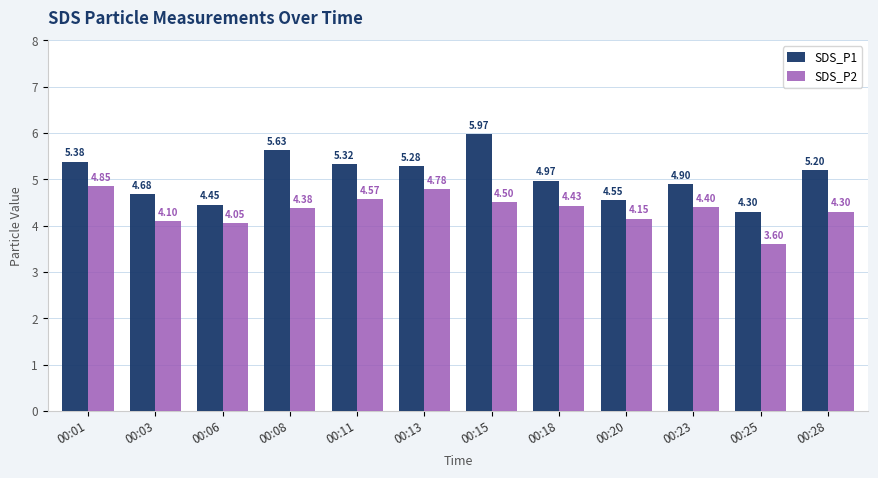

How many bars are there in each group?

2